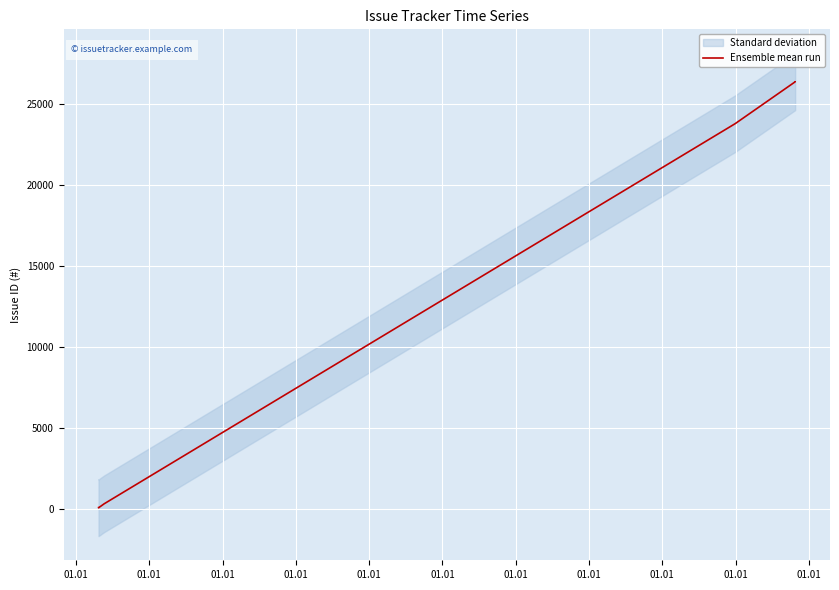

Read the value at 01.01, to the nearest 10.

26350